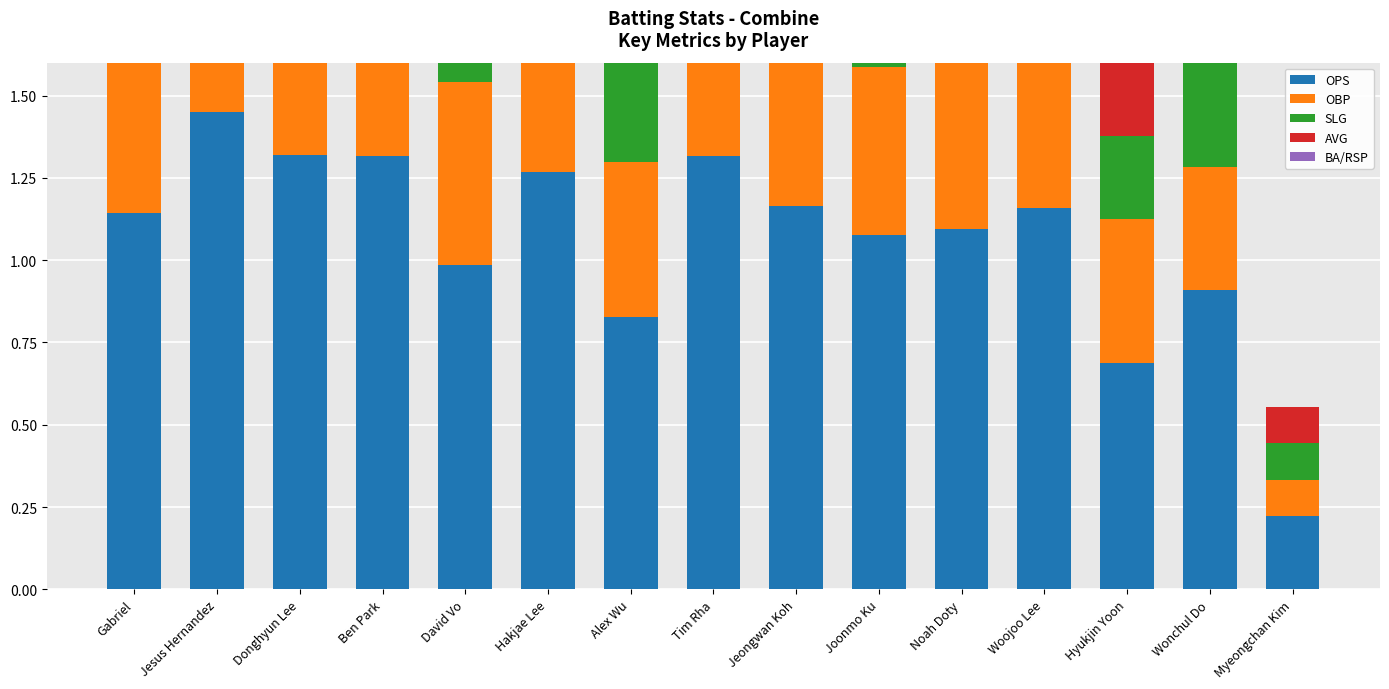

How many groups of bars are there?

15